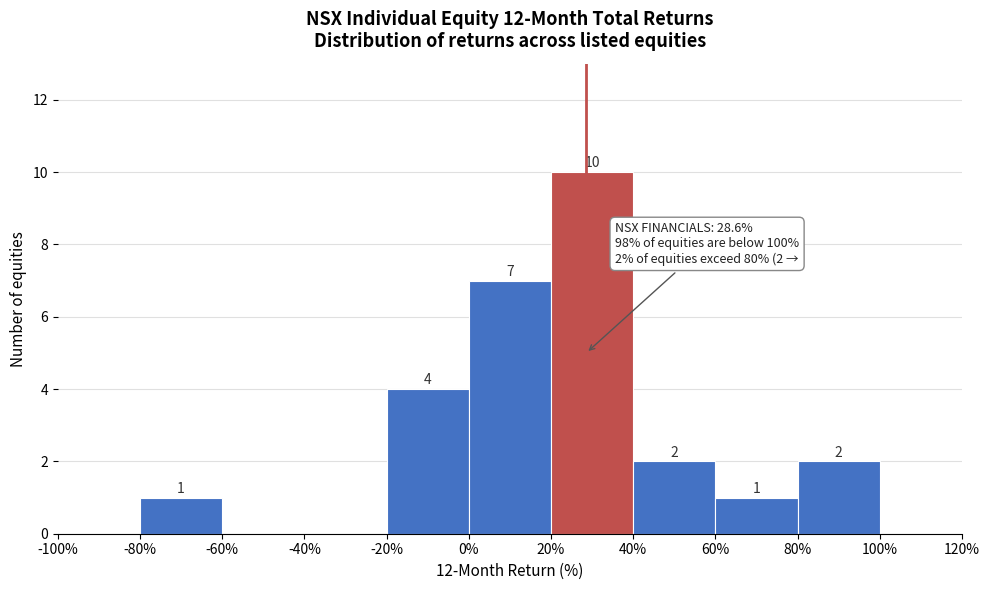

Which range on the x-axis has the tallest bar?

20% to 40%